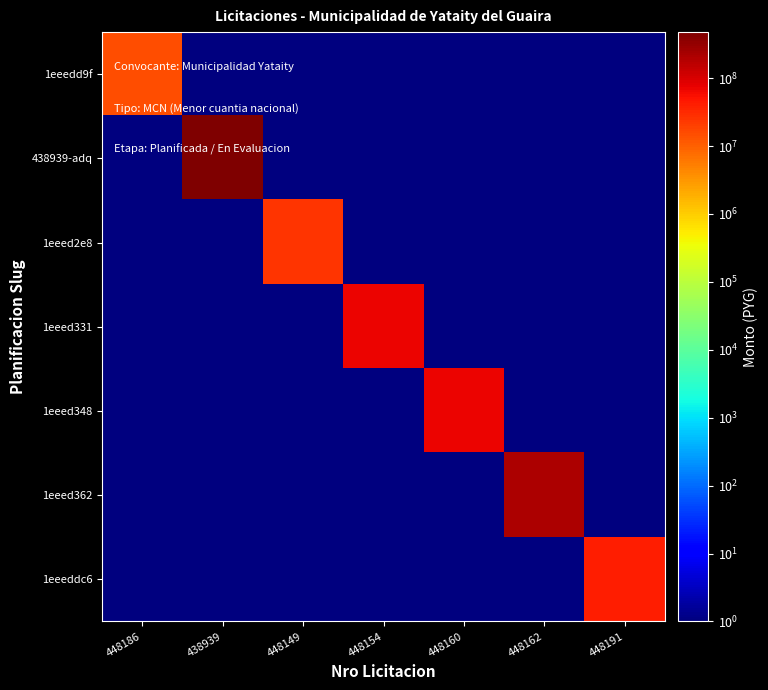

At 438939, list the series in order from largest to smallest.

438939-adq, 1eeedd9f, 1eeed2e8, 1eeed331, 1eeed348, 1eeed362, 1eeeddc6